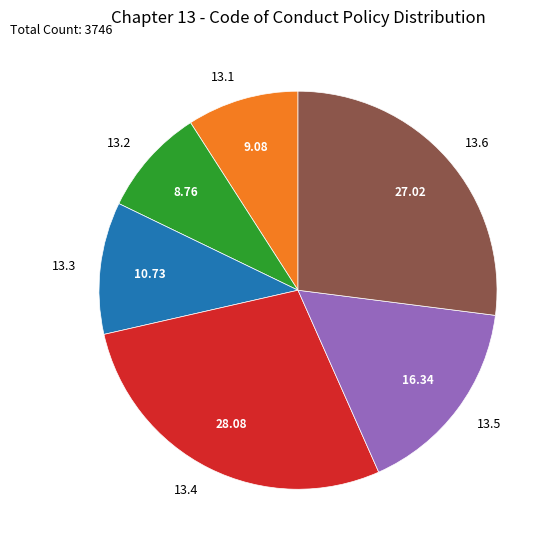

Which category has the biggest portion of the pie?

13.4